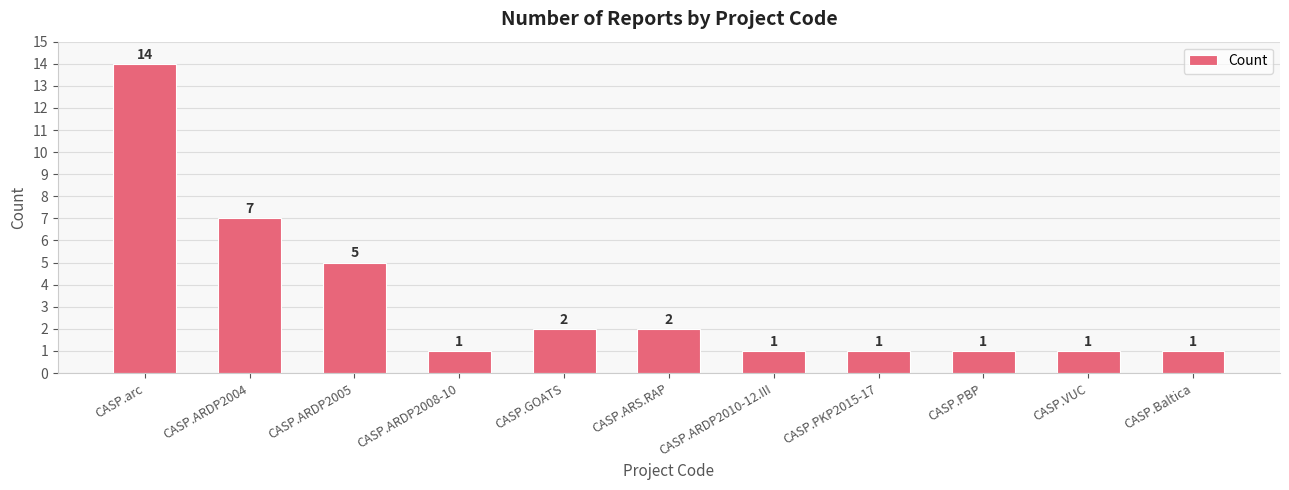

Between CASP.ARDP2008-10 and CASP.GOATS, which is larger?

CASP.GOATS